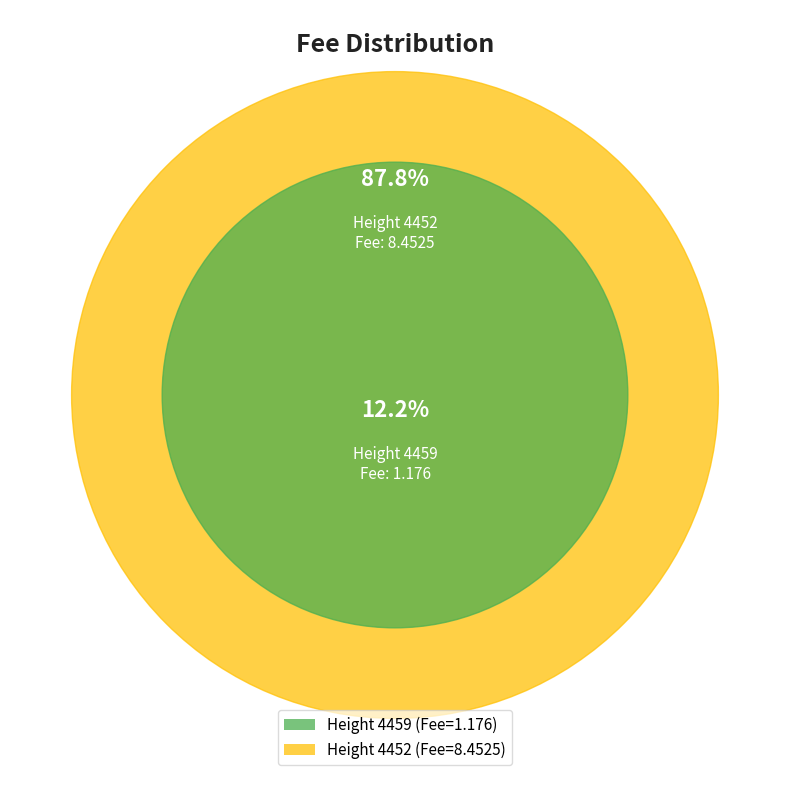

True or false: 4459 accounts for 12% of the total.

True